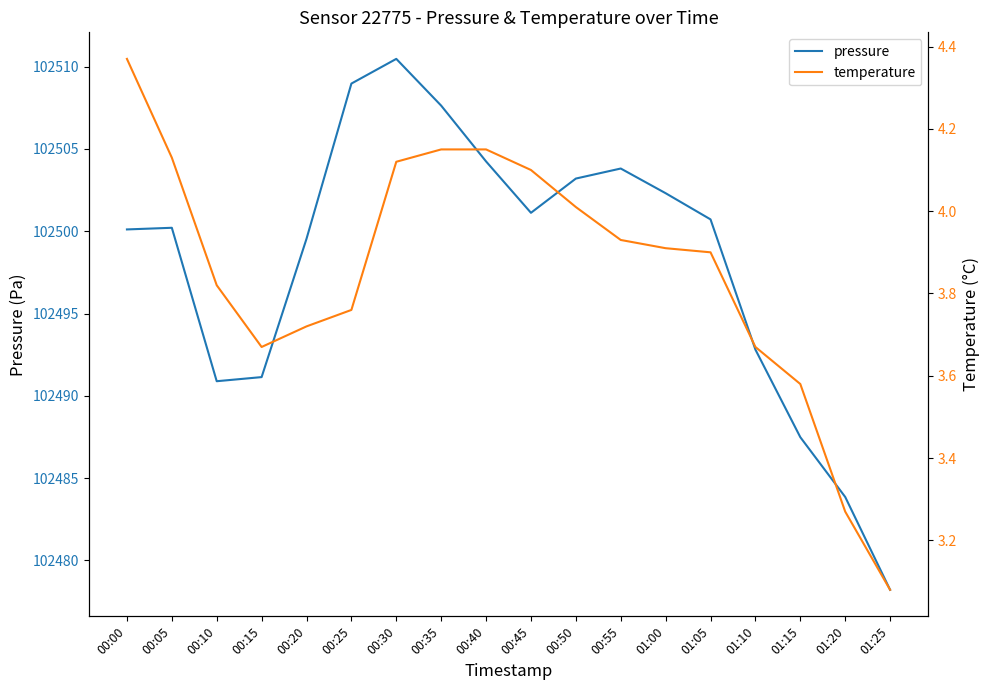

True or false: temperature and pressure cross at least once.

False